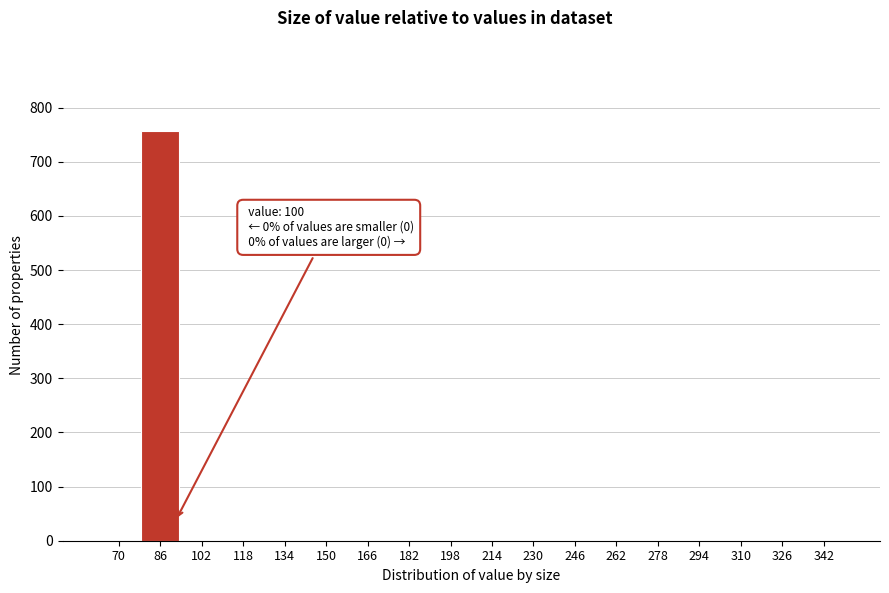

Reading right to left, list all the values displayed in this chart.

342=0	326=0	310=0	294=0	278=0	262=0	246=0	230=0	214=0	198=0	182=0	166=0	150=0	134=0	118=0	102=0	86=756	70=0